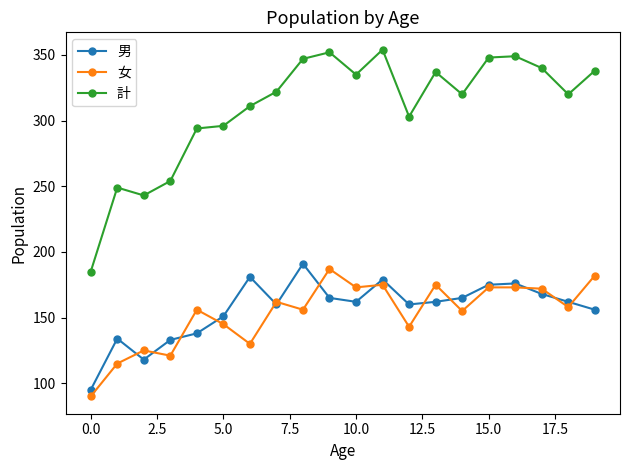

In 計, how many points are higher than both neighbors (excluding endpoints)?

5